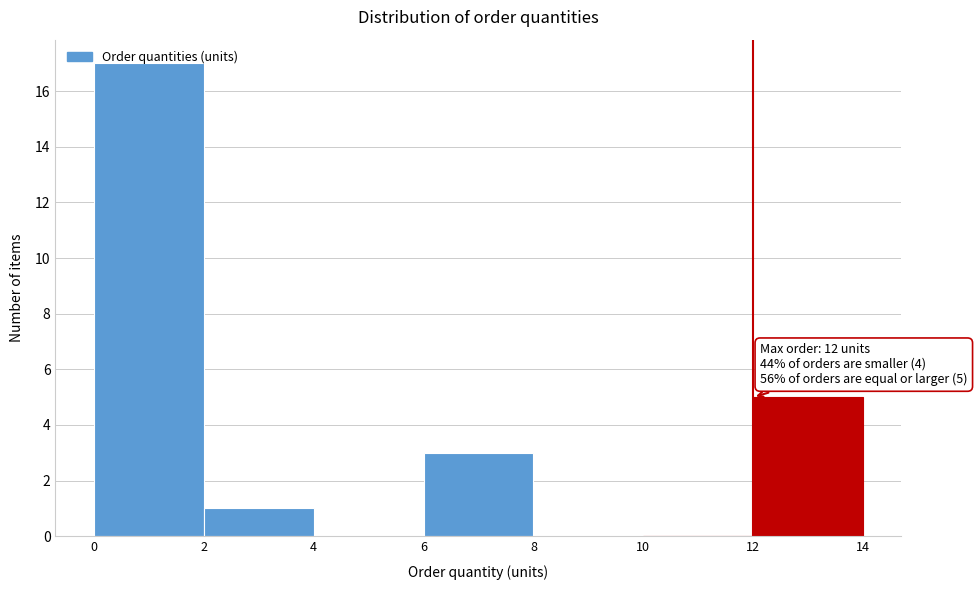

Which range on the x-axis has the tallest bar?

0 to 2